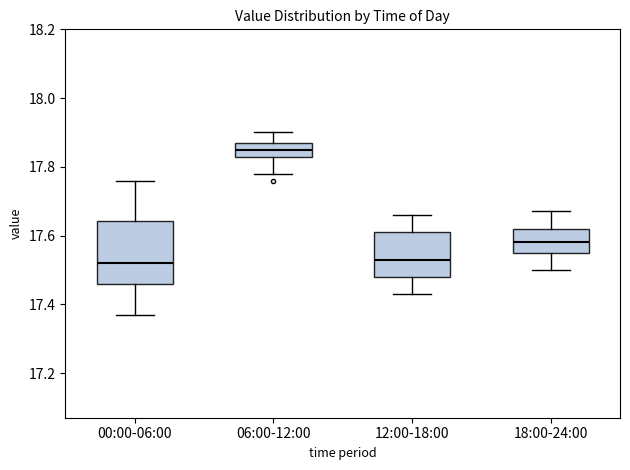

Which box is the tallest, from its lower edge to its upper edge?

00:00-06:00